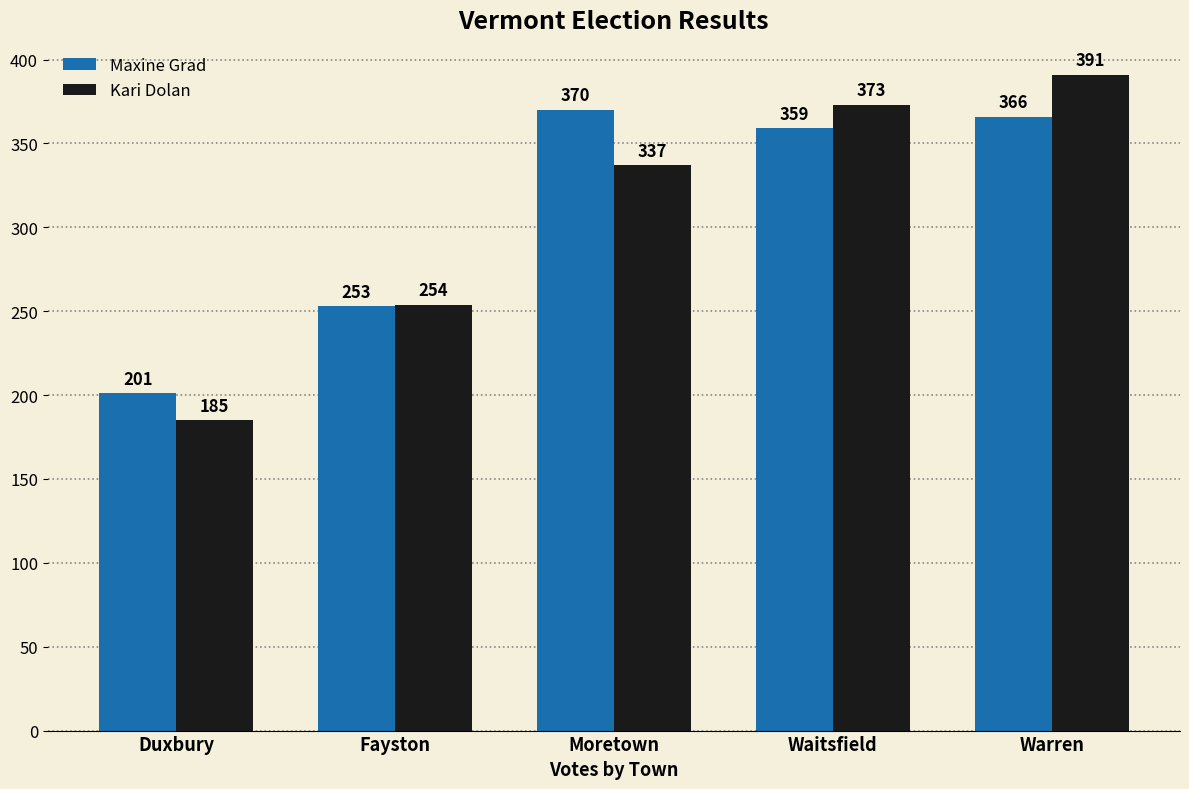

What is the value of the Kari Dolan bar at the 5th from the left?

391